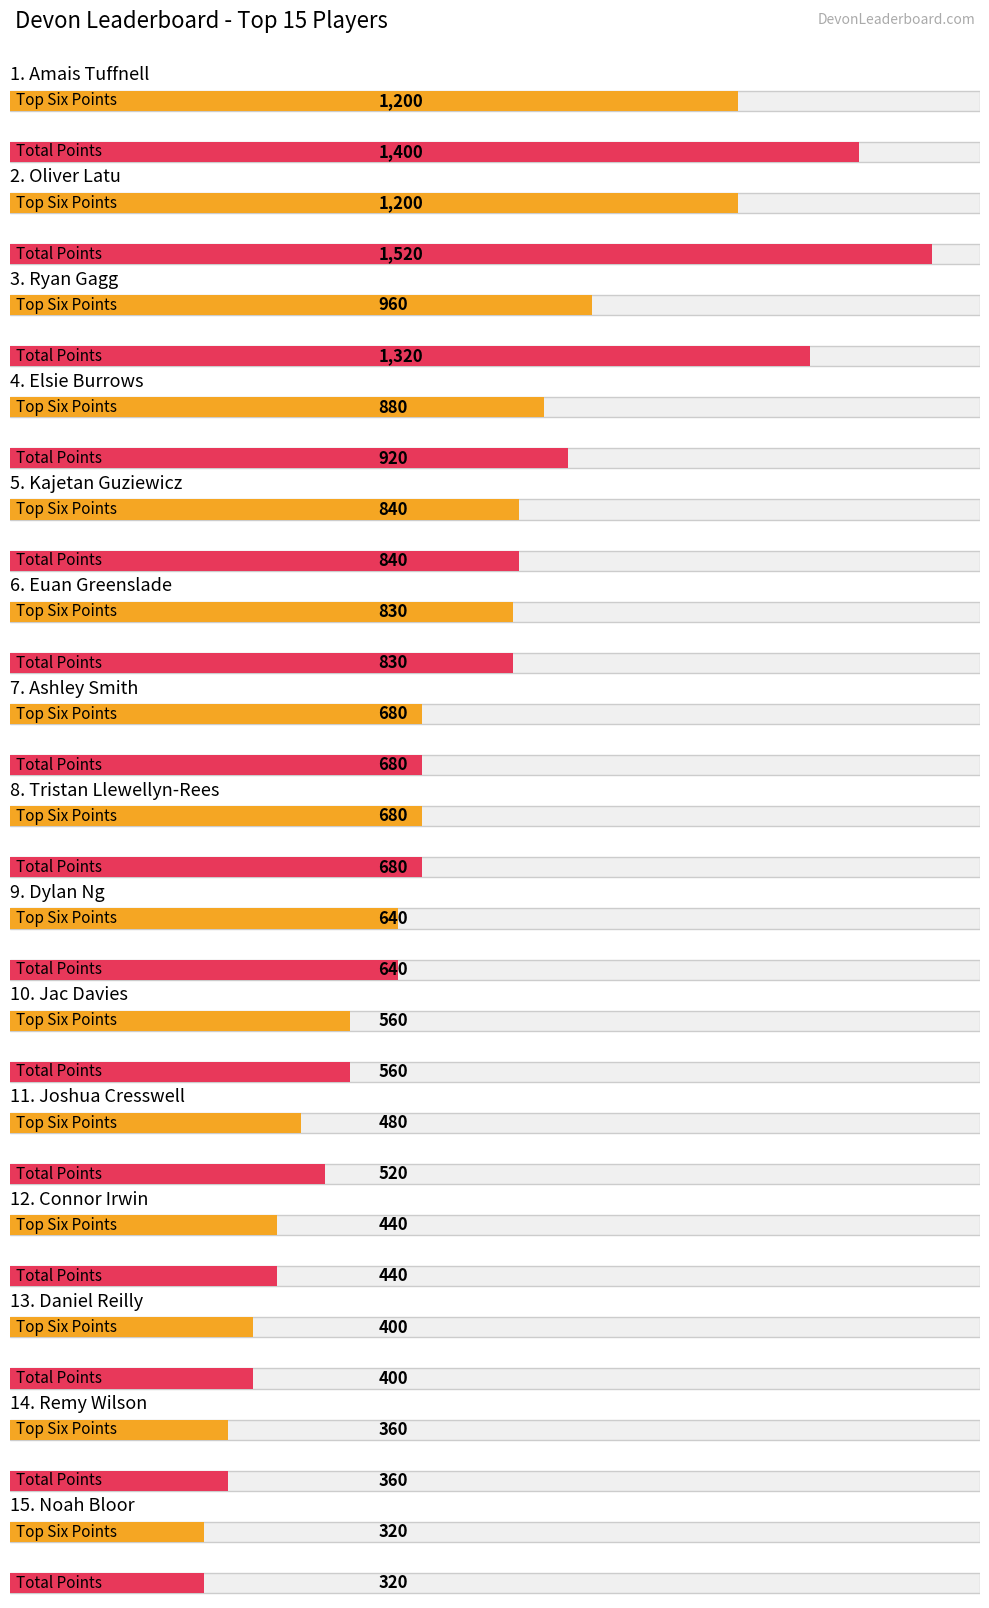

Rank the categories by Total Points value from highest to lowest.

Oliver Latu, Amais Tuffnell, Ryan Gagg, Elsie Burrows, Kajetan Guziewicz, Euan Greenslade, Ashley Smith, Tristan Llewellyn-Rees, Dylan Ng, Jac Davies, Joshua Cresswell, Connor Irwin, Daniel Reilly, Remy Wilson, Noah Bloor